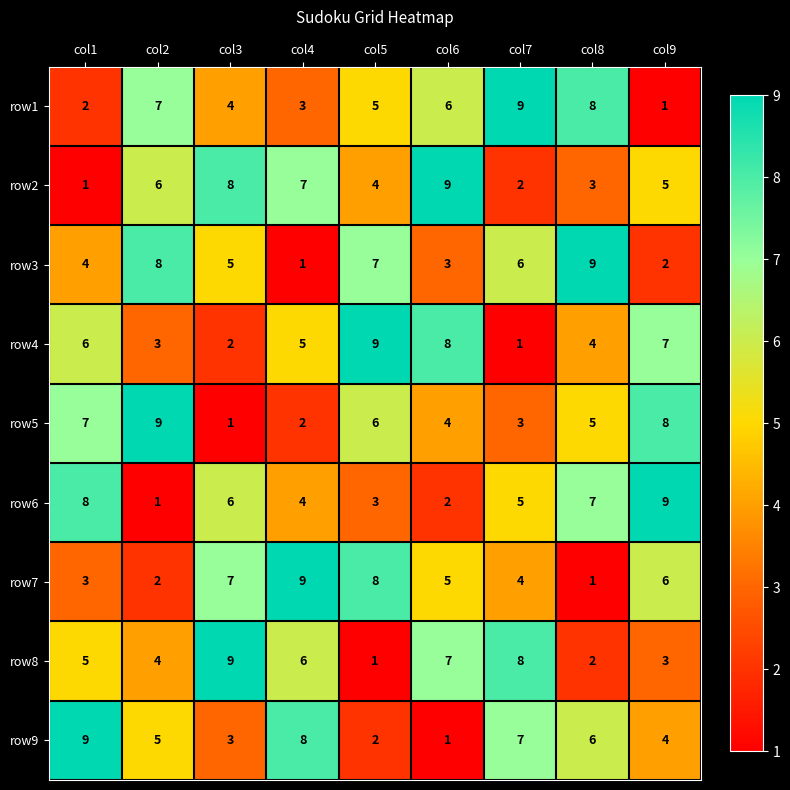

What is the highest value of the row4 series?

9